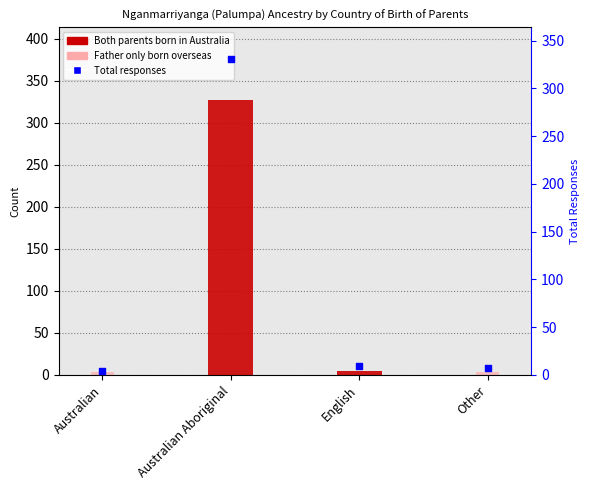

Which series contains the lowest Y value?

Both parents born in Australia